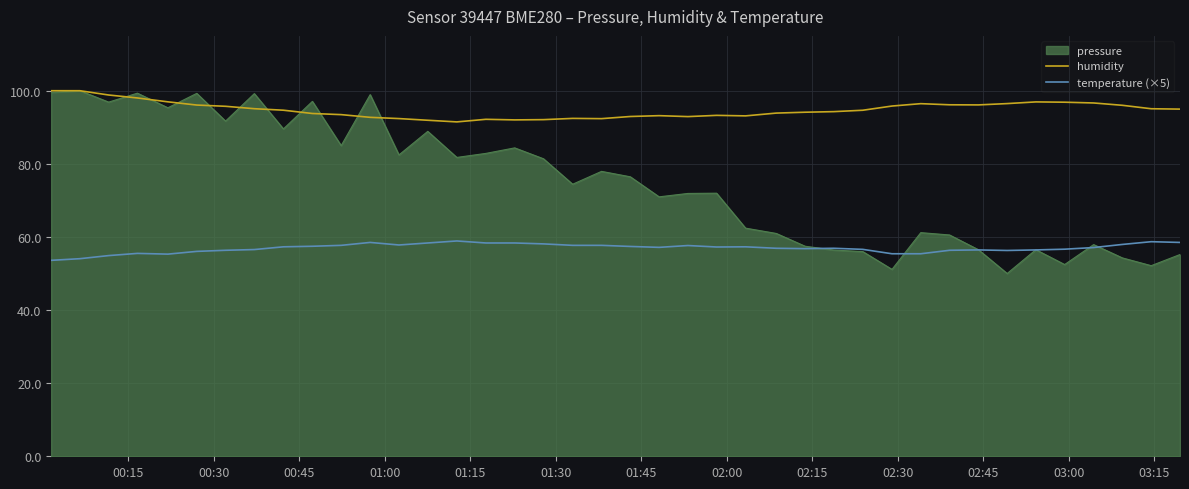

What is the minimum value shown in the chart?

50.0